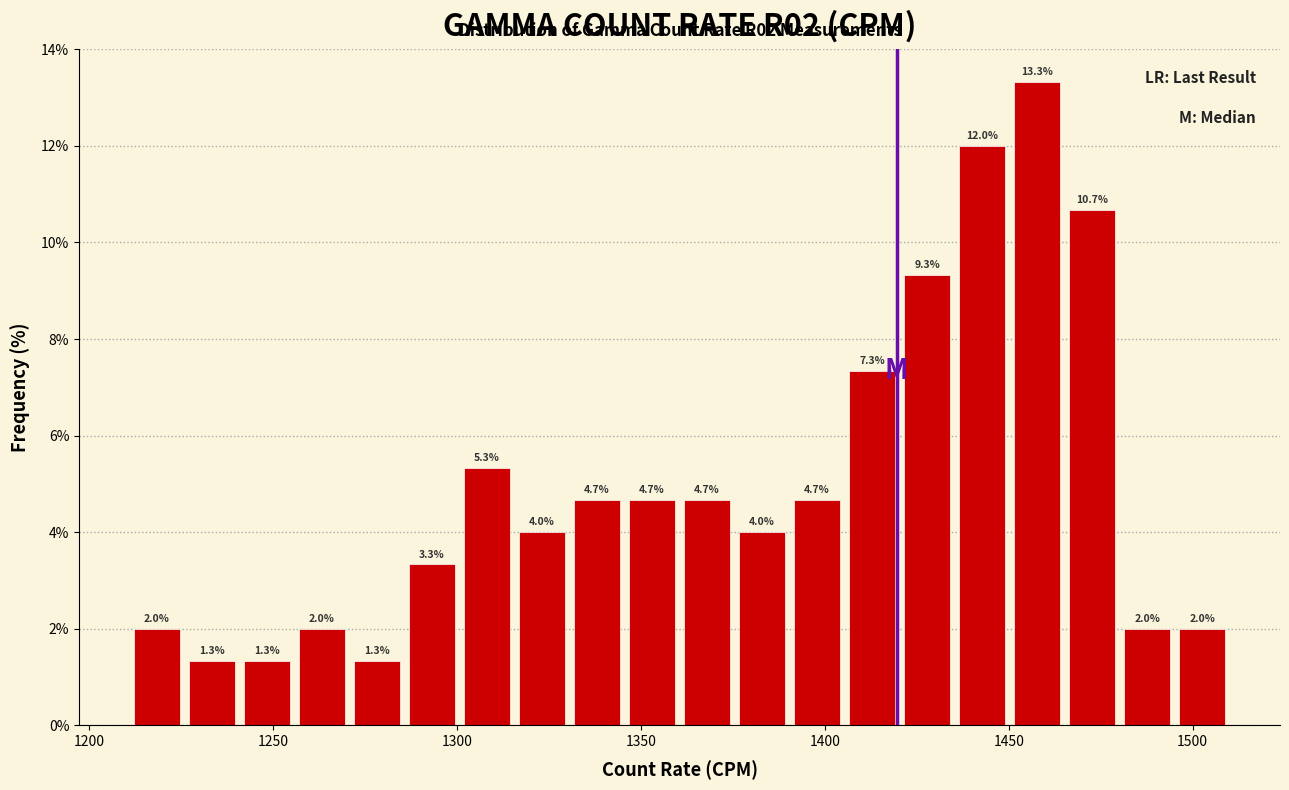

Around what value on the x-axis is the tallest bar? Give the approximate position of its centre, as read against the axis.

1460